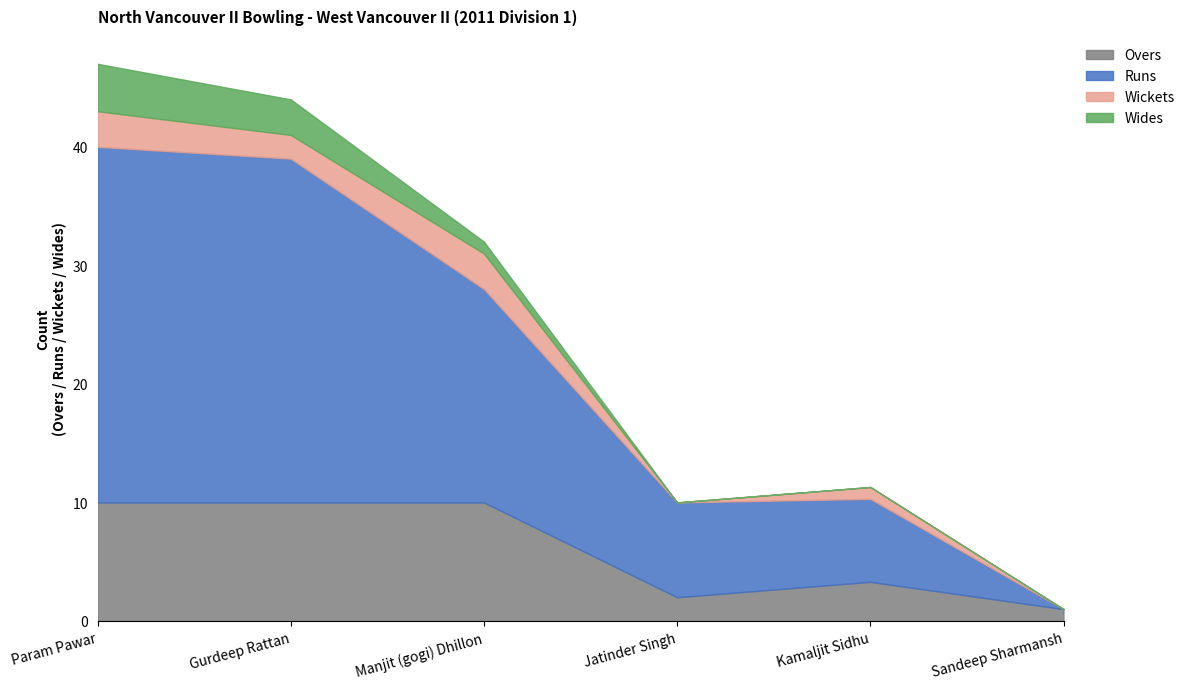

What is the total value across all series at Jatinder Singh?

10.0